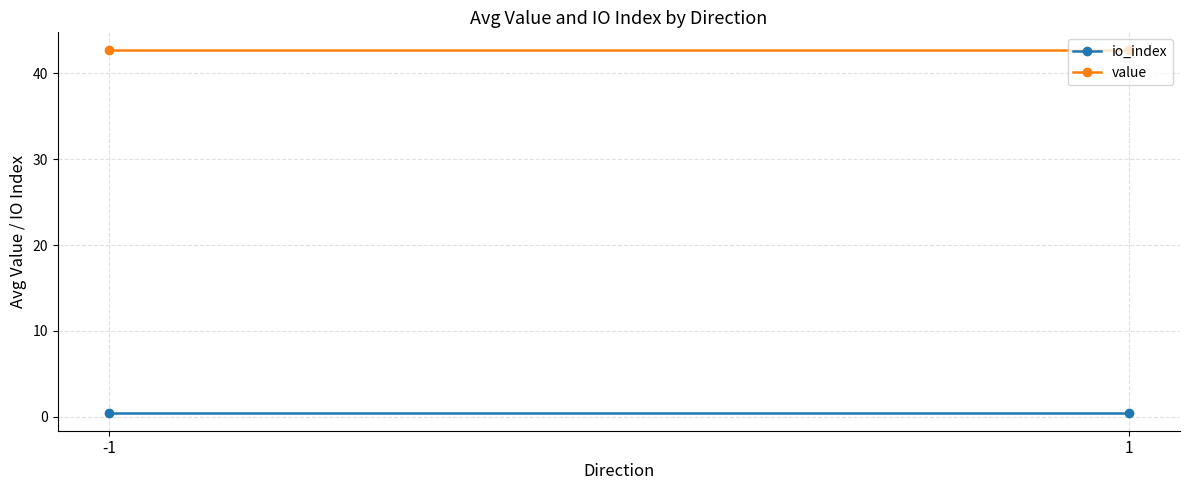

List the series in order of their overall mean, highest first.

value, io_index